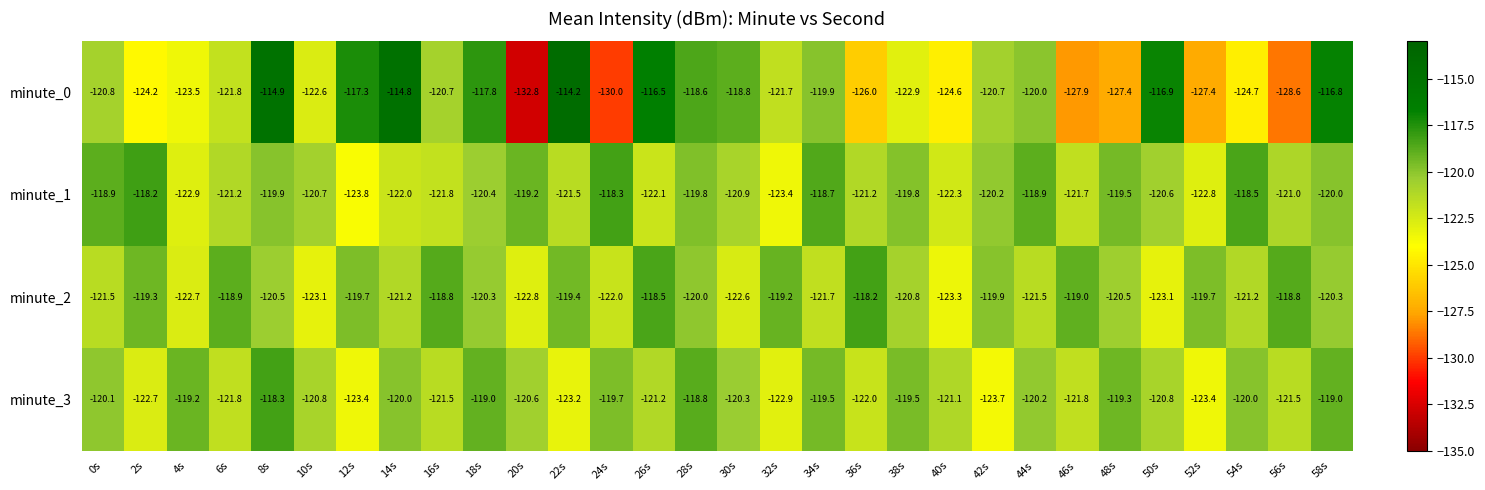

What is the sum of all minute_3 values?

-3625.3